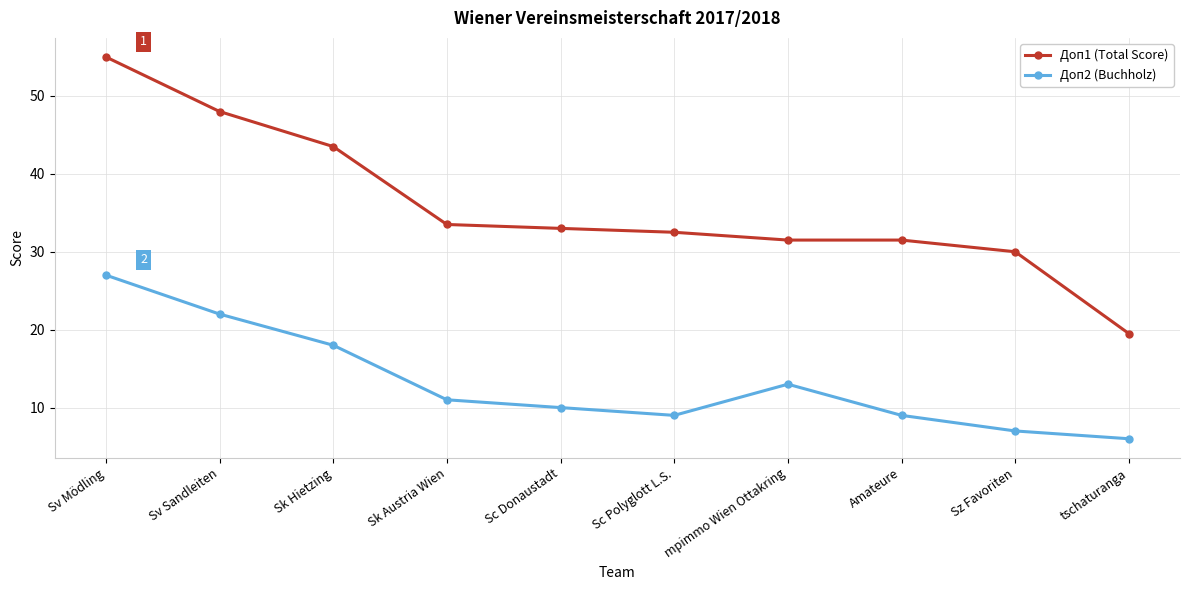

How many values in the Доп1 (Total Score) series are below 33?

5